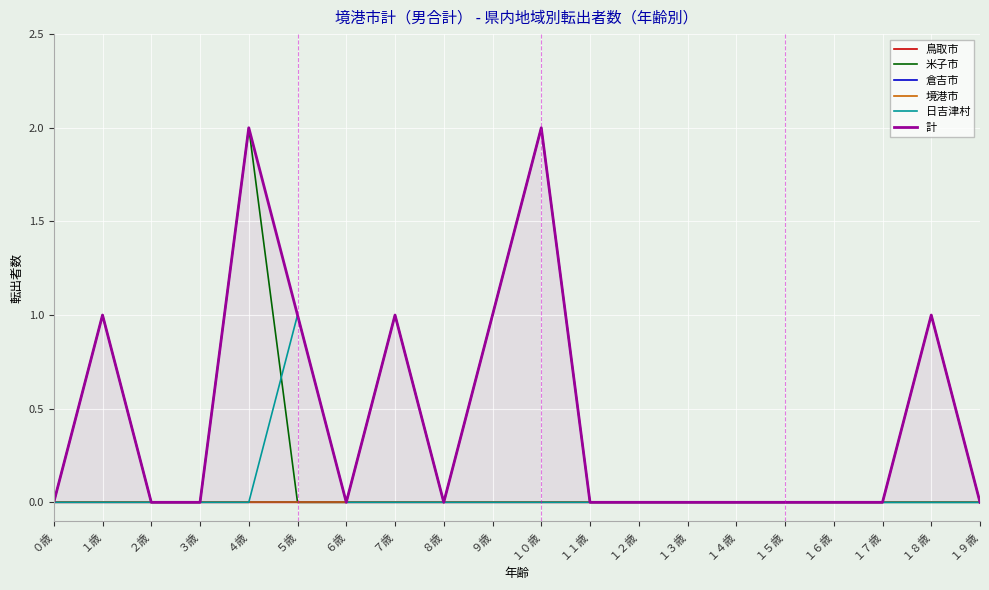

Reading left to right, list all the values displayed in this chart.

鳥取市: ０歳=0	１歳=0	２歳=0	３歳=0	４歳=0	５歳=0	６歳=0	７歳=0	８歳=0	９歳=0	１０歳=0	１１歳=0	１２歳=0	１３歳=0	１４歳=0	１５歳=0	１６歳=0	１７歳=0	１８歳=1	１９歳=0
米子市: ０歳=0	１歳=1	２歳=0	３歳=0	４歳=2	５歳=0	６歳=0	７歳=1	８歳=0	９歳=1	１０歳=2	１１歳=0	１２歳=0	１３歳=0	１４歳=0	１５歳=0	１６歳=0	１７歳=0	１８歳=0	１９歳=0
倉吉市: ０歳=0	１歳=0	２歳=0	３歳=0	４歳=0	５歳=0	６歳=0	７歳=0	８歳=0	９歳=0	１０歳=0	１１歳=0	１２歳=0	１３歳=0	１４歳=0	１５歳=0	１６歳=0	１７歳=0	１８歳=0	１９歳=0
境港市: ０歳=0	１歳=0	２歳=0	３歳=0	４歳=0	５歳=0	６歳=0	７歳=0	８歳=0	９歳=0	１０歳=0	１１歳=0	１２歳=0	１３歳=0	１４歳=0	１５歳=0	１６歳=0	１７歳=0	１８歳=0	１９歳=0
日吉津村: ０歳=0	１歳=0	２歳=0	３歳=0	４歳=0	５歳=1	６歳=0	７歳=0	８歳=0	９歳=0	１０歳=0	１１歳=0	１２歳=0	１３歳=0	１４歳=0	１５歳=0	１６歳=0	１７歳=0	１８歳=0	１９歳=0
計: ０歳=0	１歳=1	２歳=0	３歳=0	４歳=2	５歳=1	６歳=0	７歳=1	８歳=0	９歳=1	１０歳=2	１１歳=0	１２歳=0	１３歳=0	１４歳=0	１５歳=0	１６歳=0	１７歳=0	１８歳=1	１９歳=0